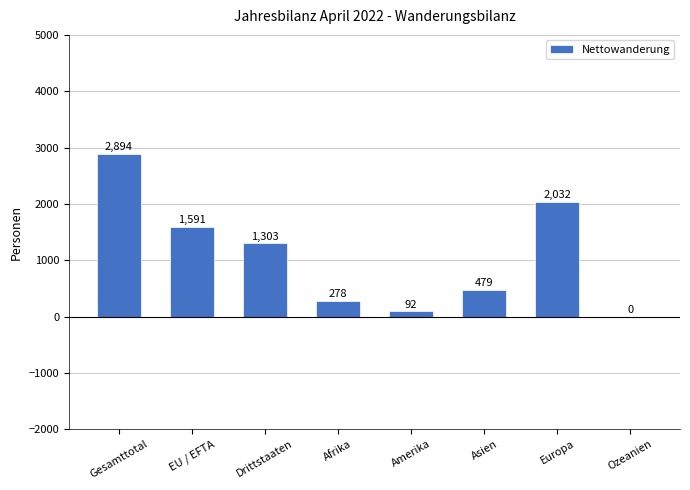

What is the difference between the values at Afrika and Ozeanien?

278